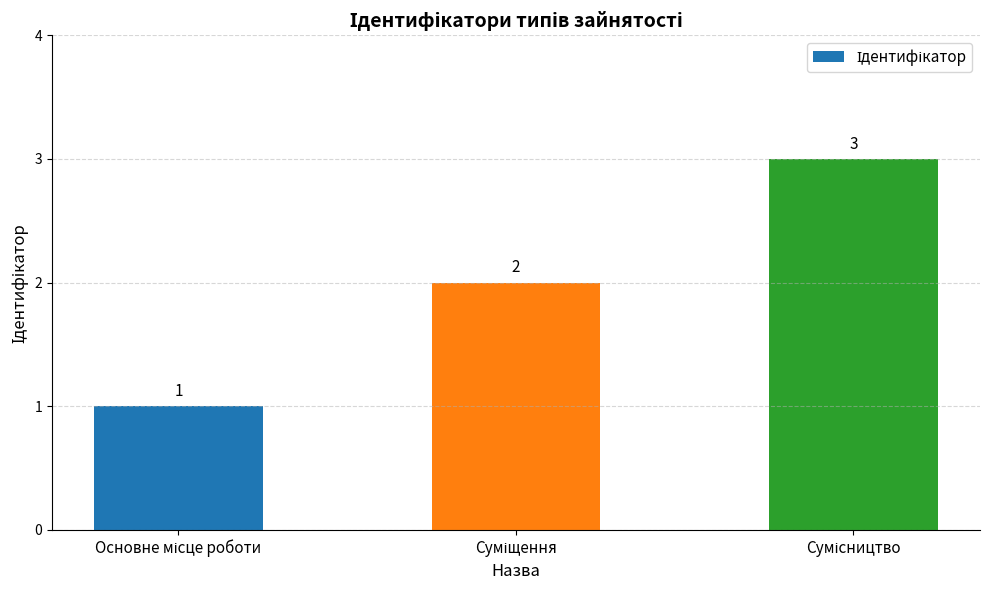

What is the greatest value displayed?

3